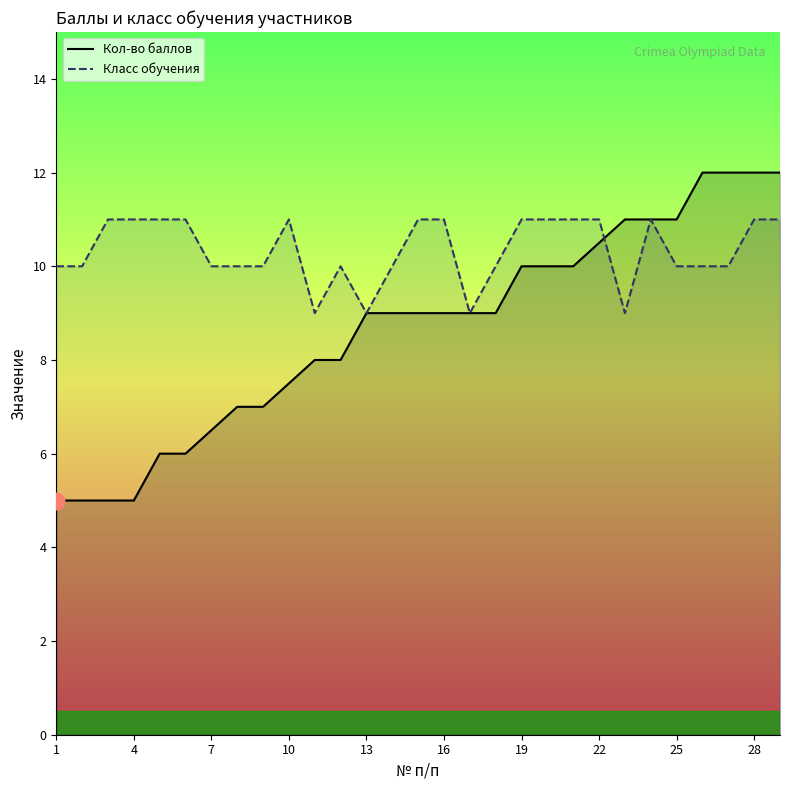

How many interior local valleys does the Класс обучения series have?

4